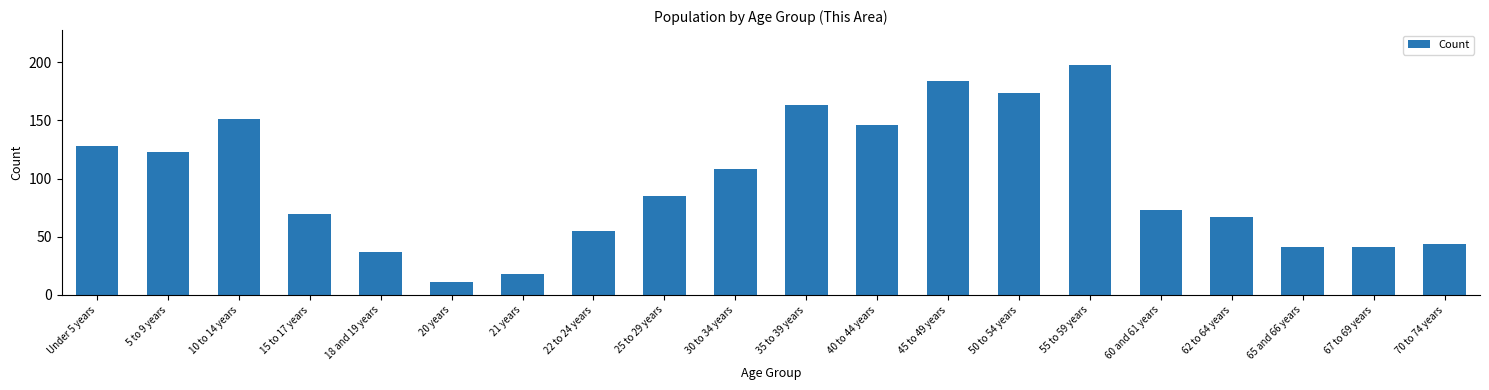

Reading left to right, list all the values displayed in this chart.

128	123	151	70	37	11	18	55	85	108	163	146	184	174	198	73	67	41	41	44